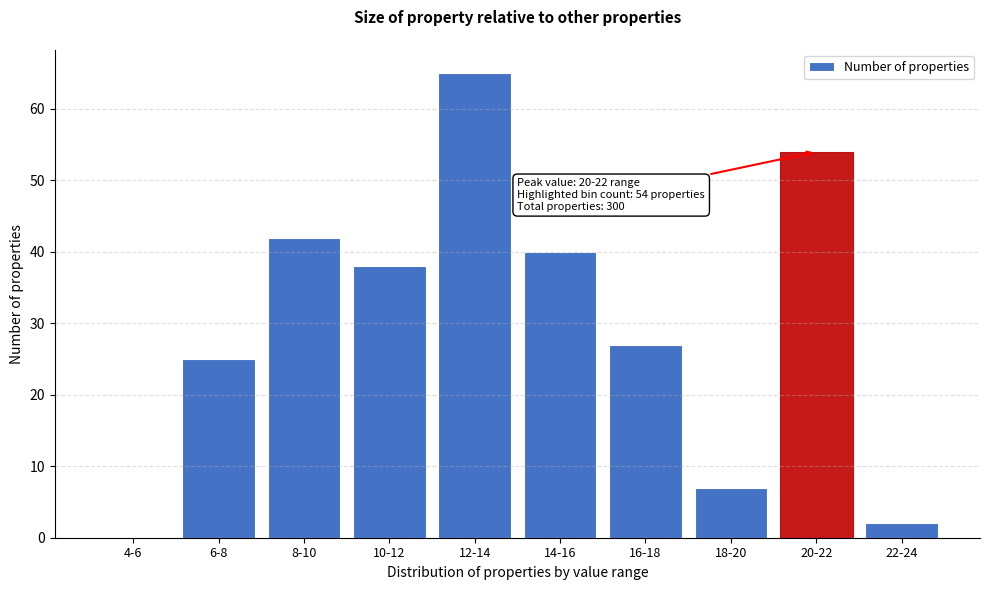

Reading left to right, what are all the values shown in this chart?

4-6=0	6-8=25	8-10=42	10-12=38	12-14=65	14-16=40	16-18=27	18-20=7	20-22=54	22-24=2